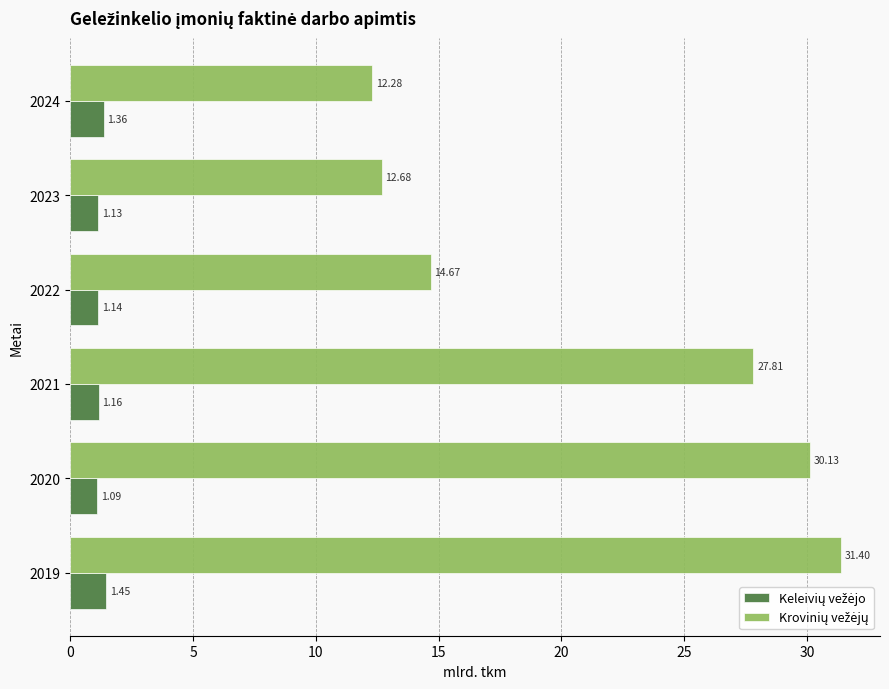

At how many categories does at least one series exceed 9?

6